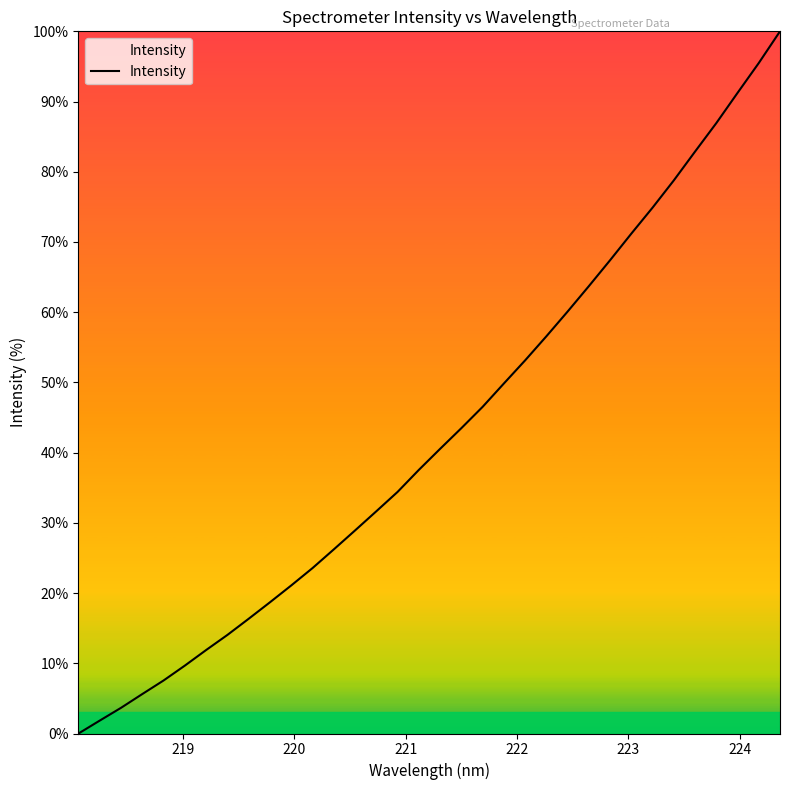

What is the maximum value shown in the chart?

100.0